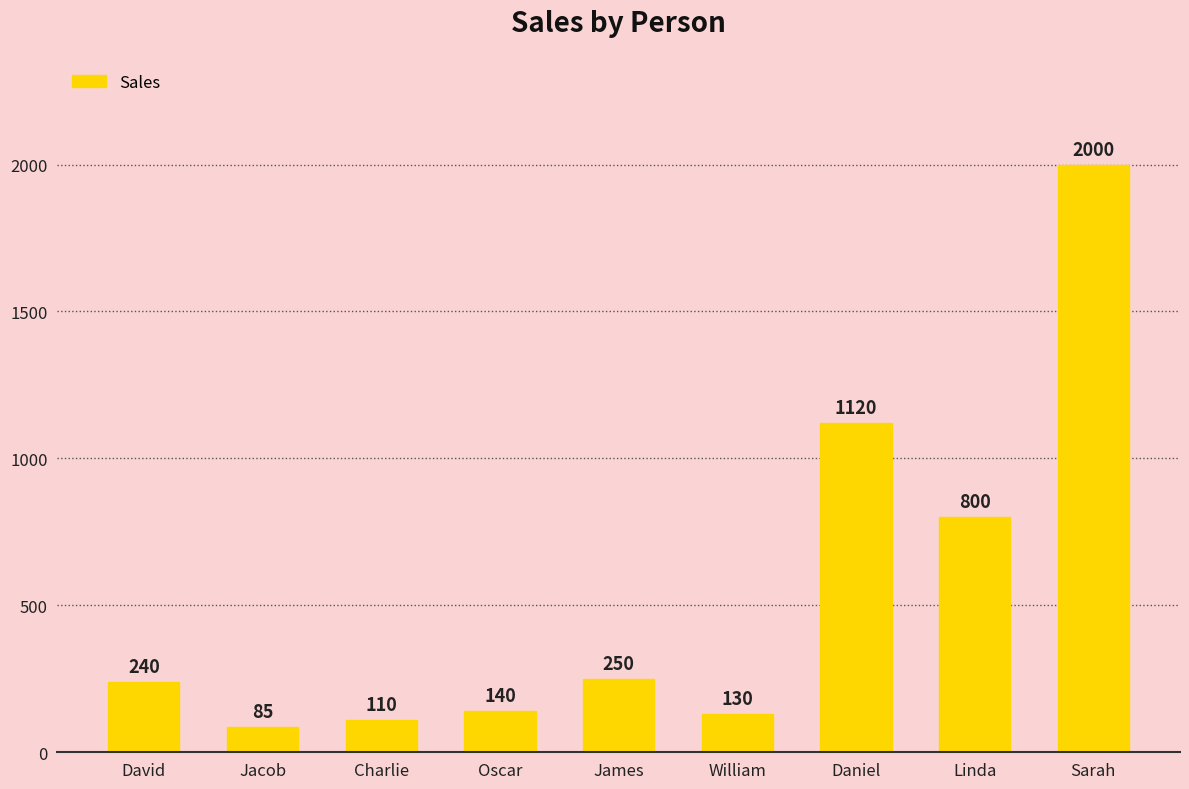

Where is the data nearest to the value 1042?

Daniel